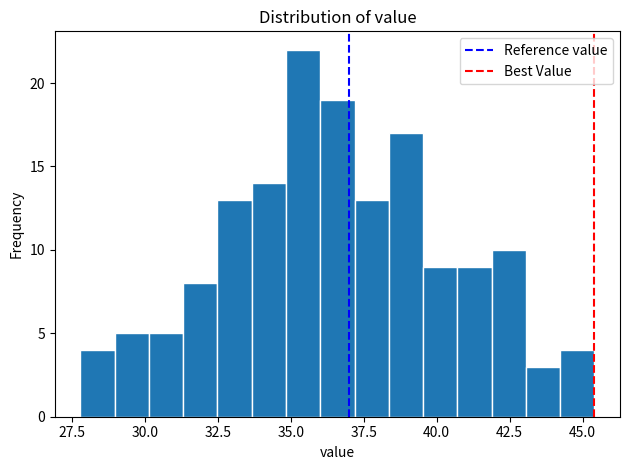

Read against the x-axis, roughly where is the centre of the tallest bar?

35.5